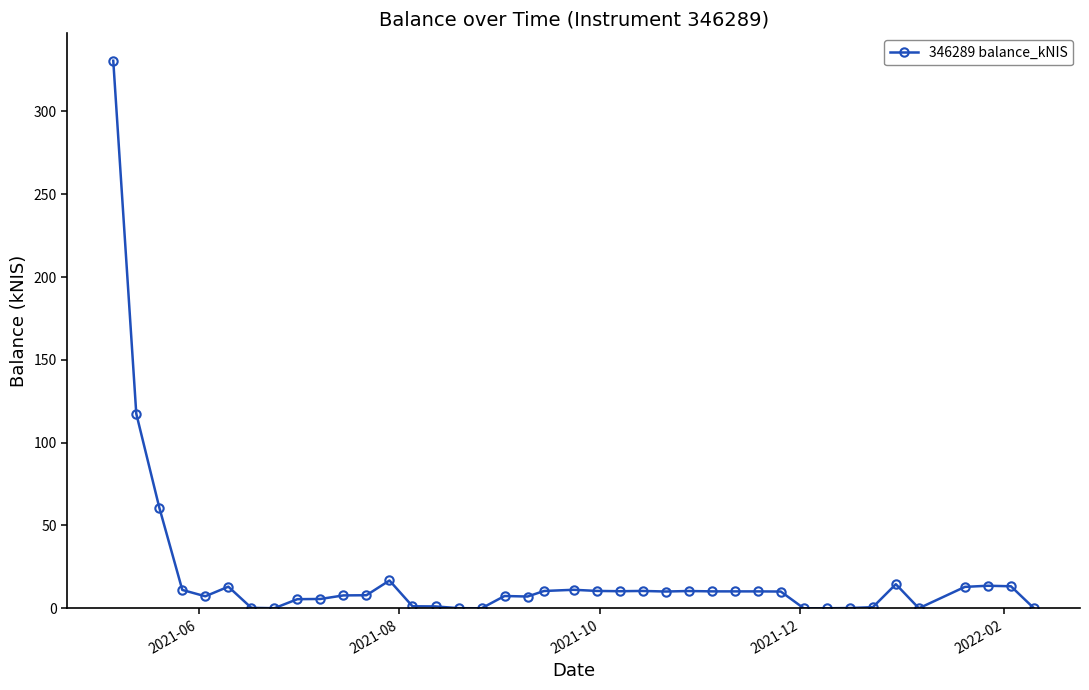

True or false: there are more than 0 points higher than both neighbors.

True